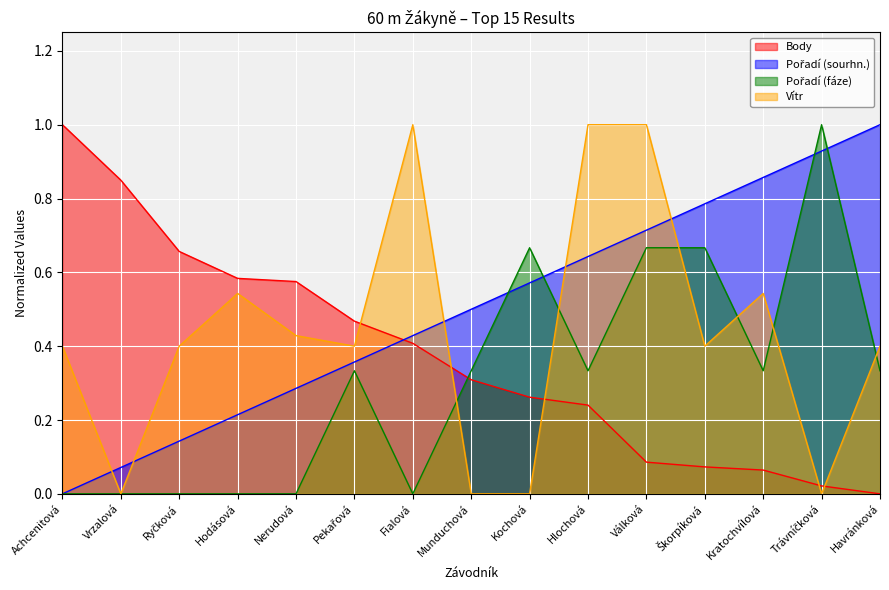

What is the label of the 12th point from the left?

Škorpíková